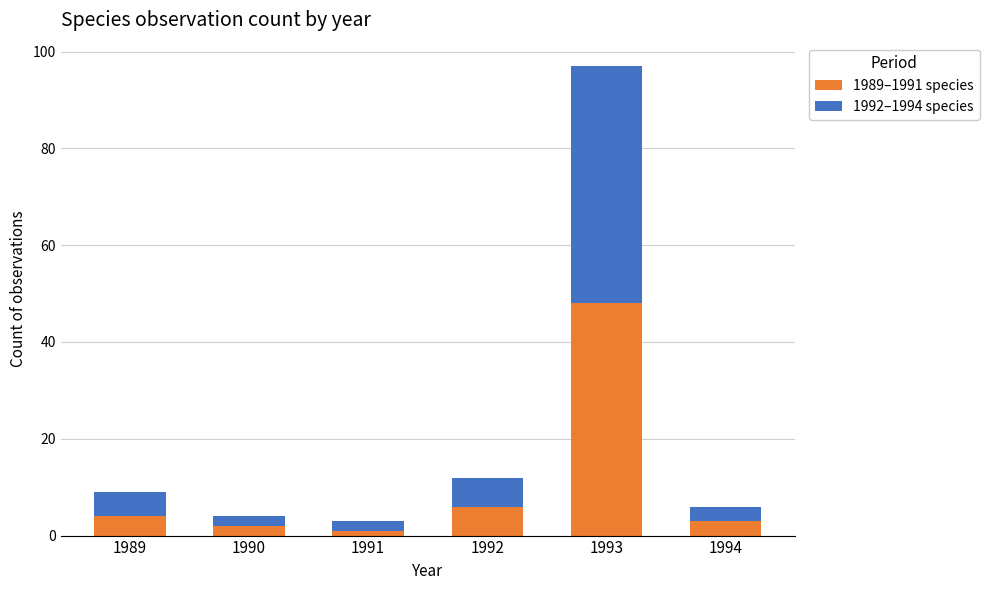

The 1989–1991 species series shows 2 at 1990. True or false?

True